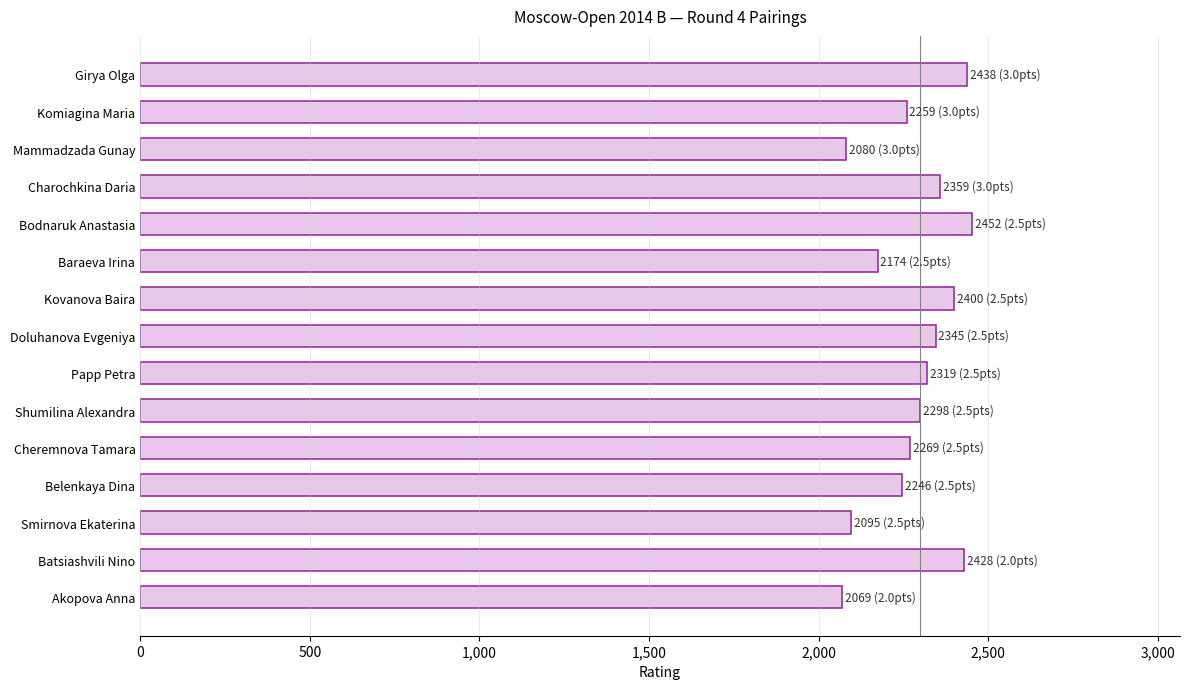

What is the minimum value shown in the chart?

2069